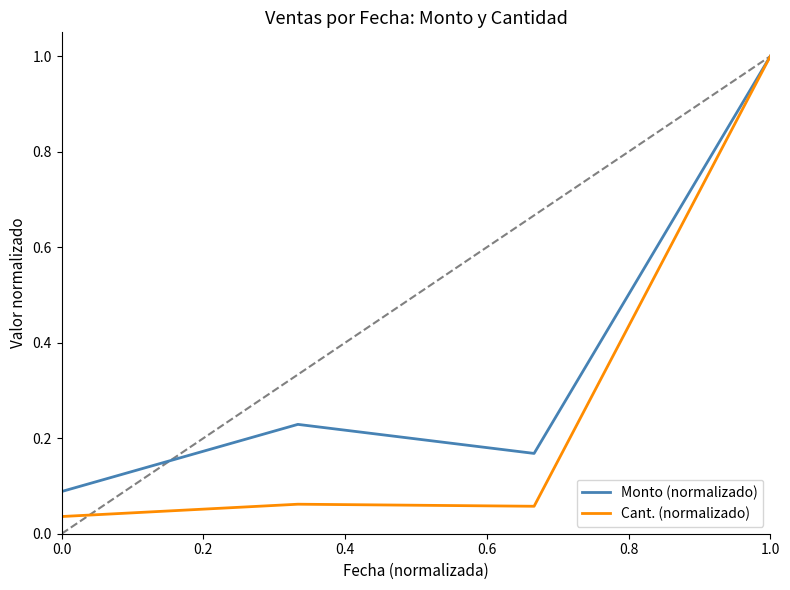

In Monto (normalizado), how many points are higher than both neighbors (excluding endpoints)?

1